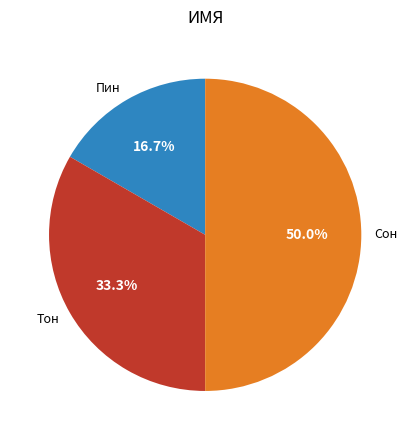

Does Тон account for over 50% of the chart?

No